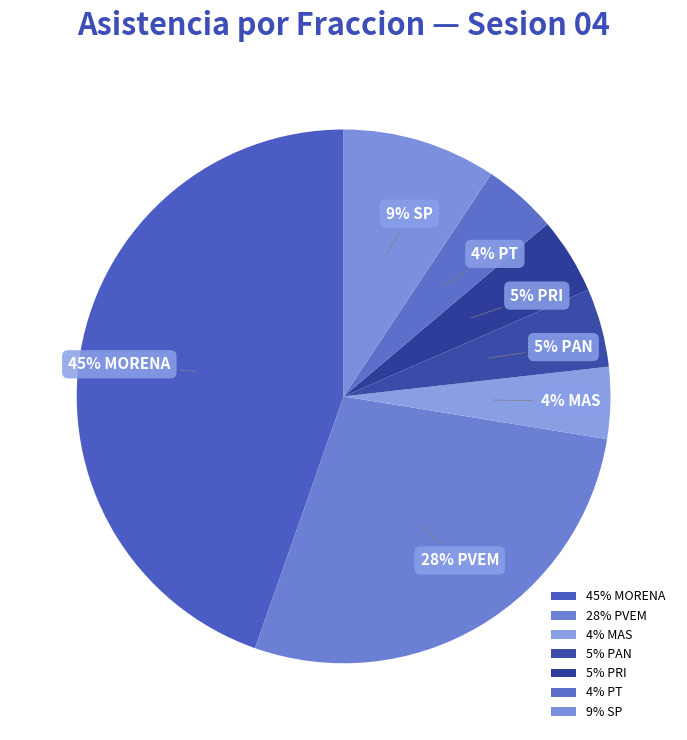

To the nearest percent, what percentage of the pie is PRI?

5%